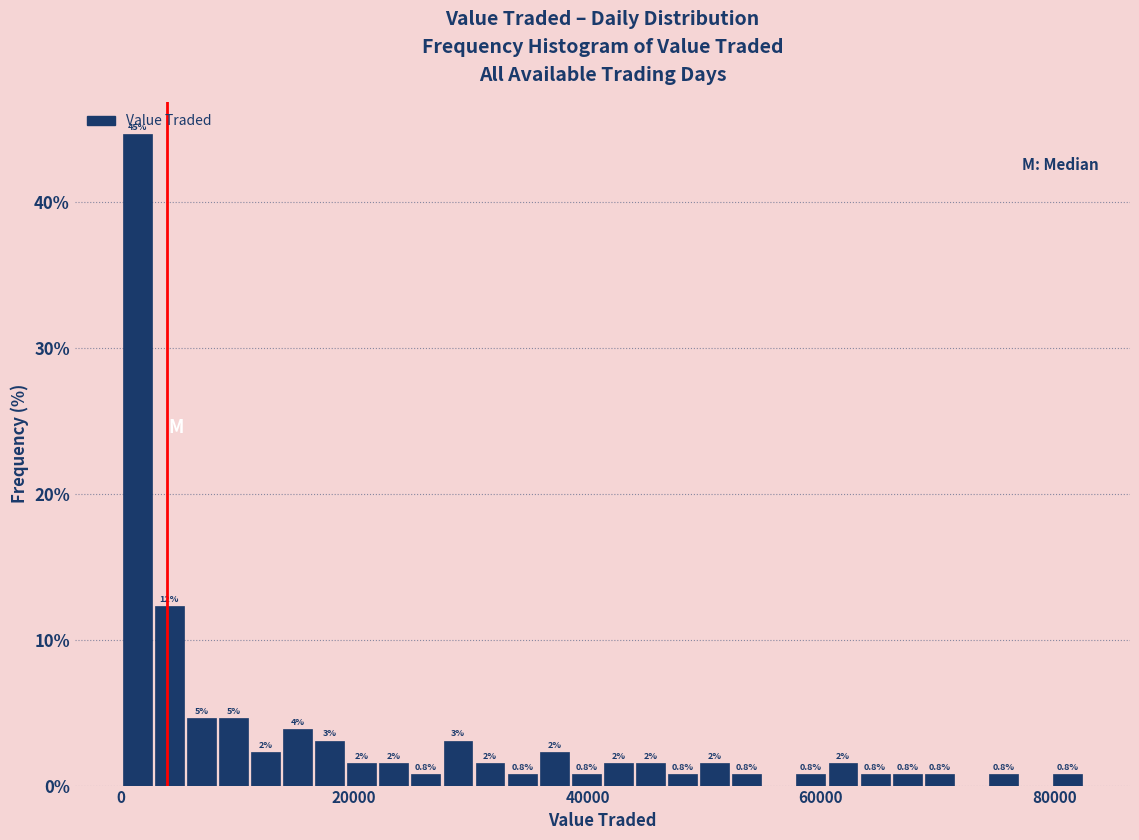

Around what value on the x-axis is the tallest bar? Give the approximate position of its centre, as read against the axis.

2000